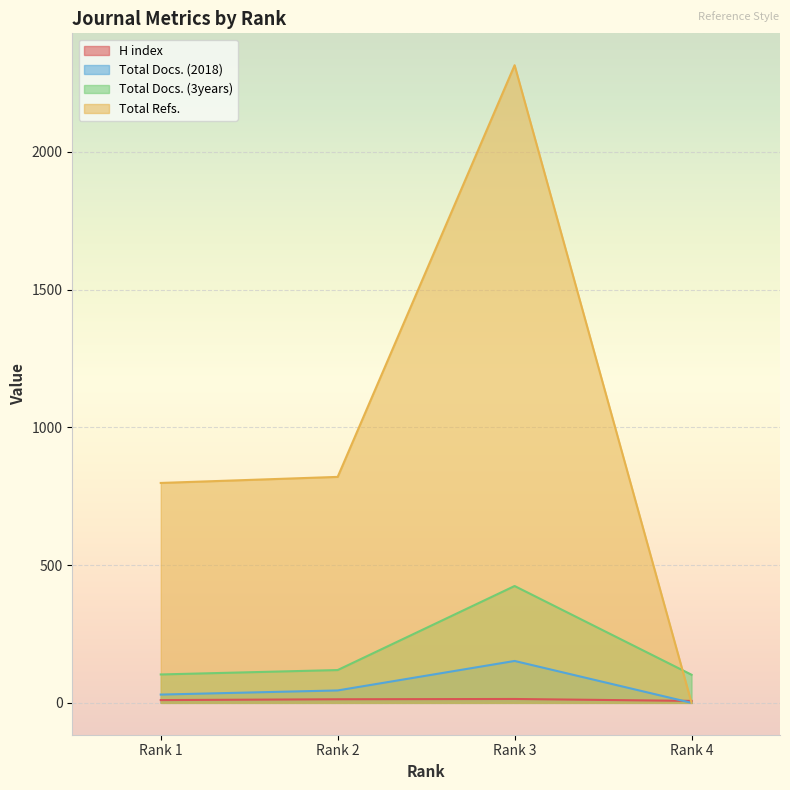

The Total Docs. (3years) series shows 424 at Rank 3. True or false?

True